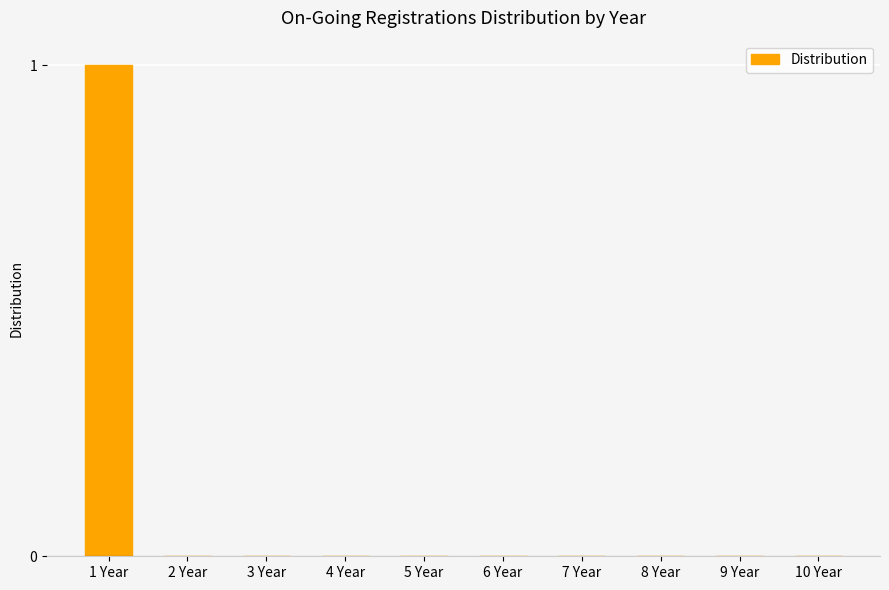

What is the sum of all values?

1